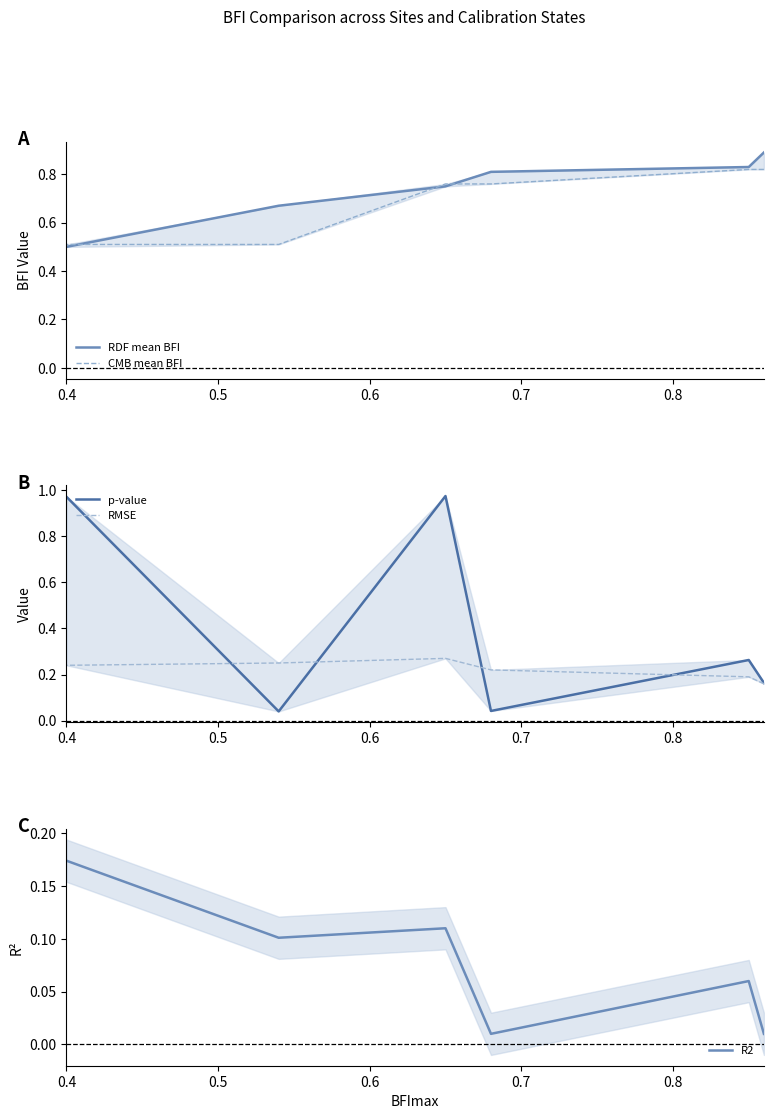

True or false: RDF mean BFI has a value of 0.5 at 0.6.

False